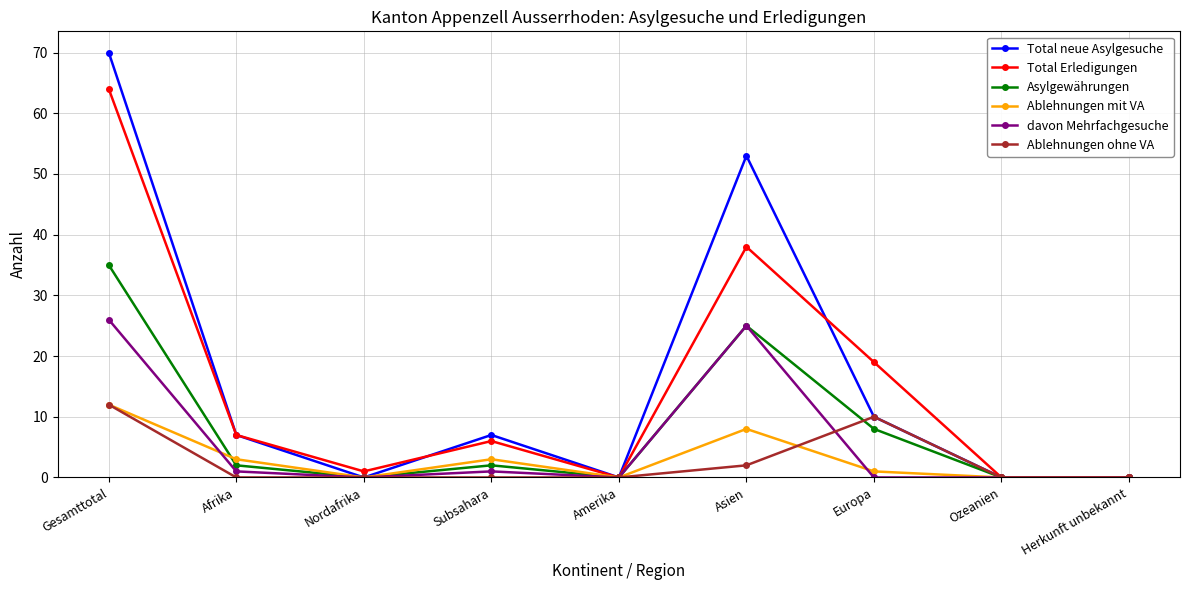

The Total Erledigungen series shows 0 at Ozeanien. True or false?

True